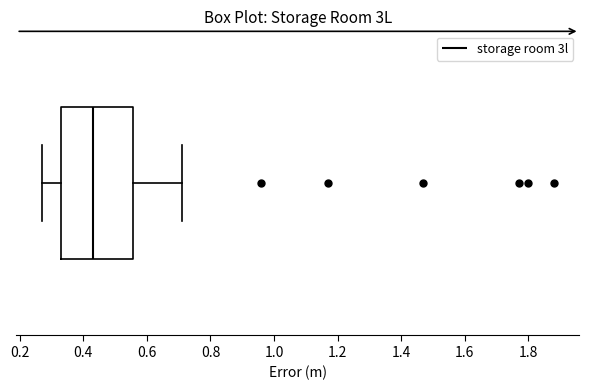

Transcribe this box plot: give where the median line is, the range the box spans, and where the two whiskers end, as read against the x-axis. The values are not printed on the chart, so give them approximately, as read against the axis.

median 0.44, box 0.34 to 0.56, whiskers 0.28 to 0.72